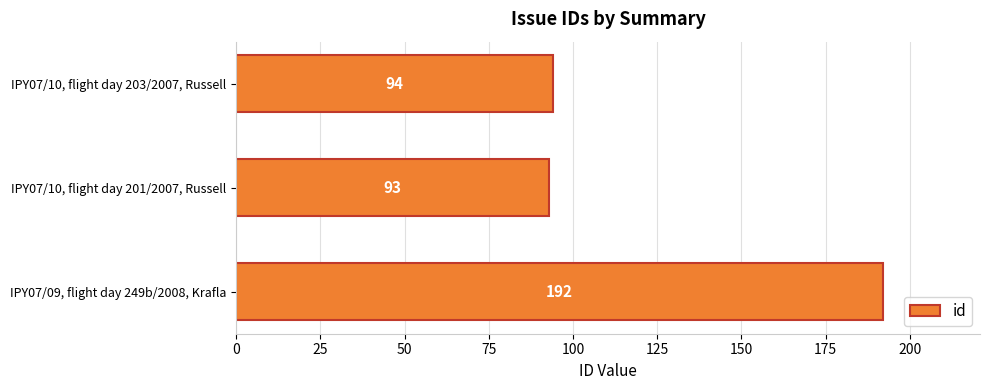

Is it true that the value at IPY07/09, flight day 249b/2008, Krafla is 192?

True